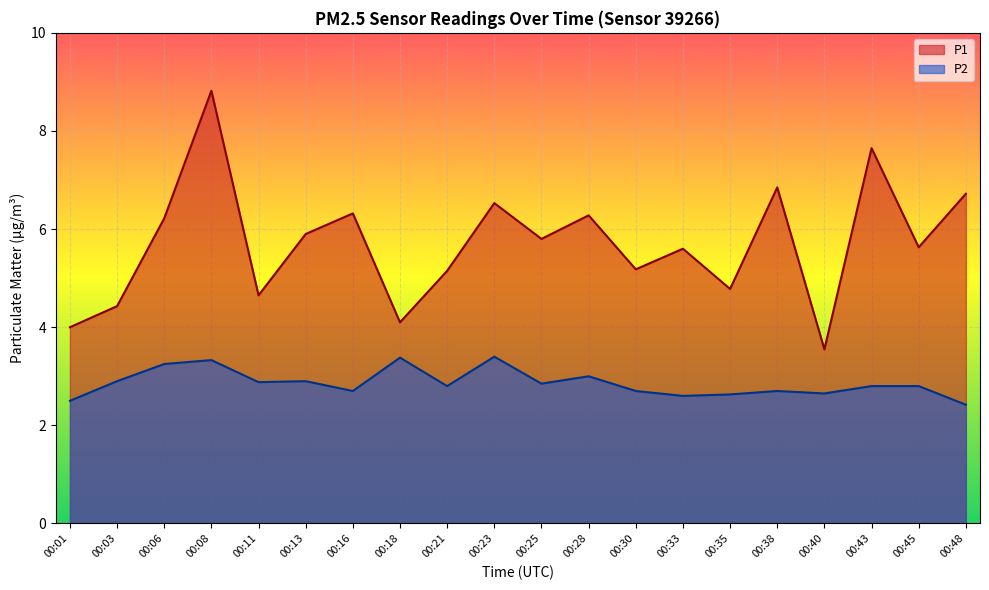

Reading left to right, what are all the values shown in this chart?

P1: 4.0	4.4	6.2	8.8	4.7	5.9	6.3	4.1	5.2	6.5	5.8	6.3	5.2	5.6	4.8	6.8	3.5	7.7	5.6	6.7
P2: 2.5	2.9	3.2	3.3	2.9	2.9	2.7	3.4	2.8	3.4	2.9	3.0	2.7	2.6	2.6	2.7	2.6	2.8	2.8	2.4